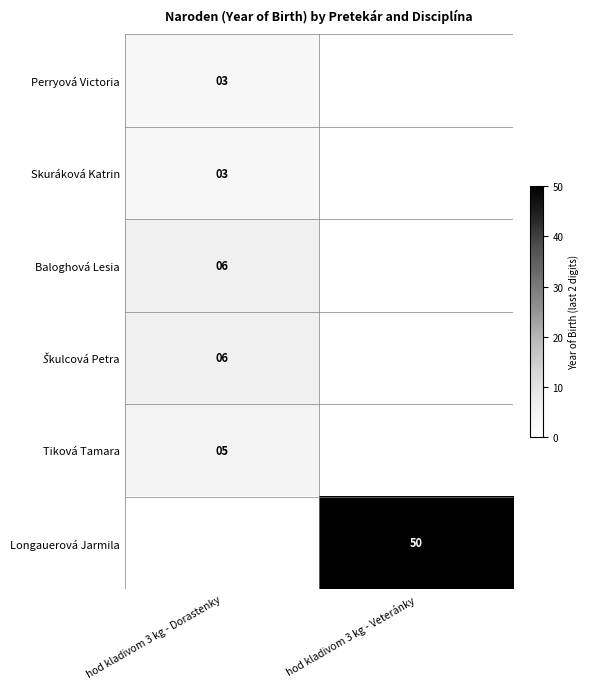

At how many categories does at least one series exceed 6?

1